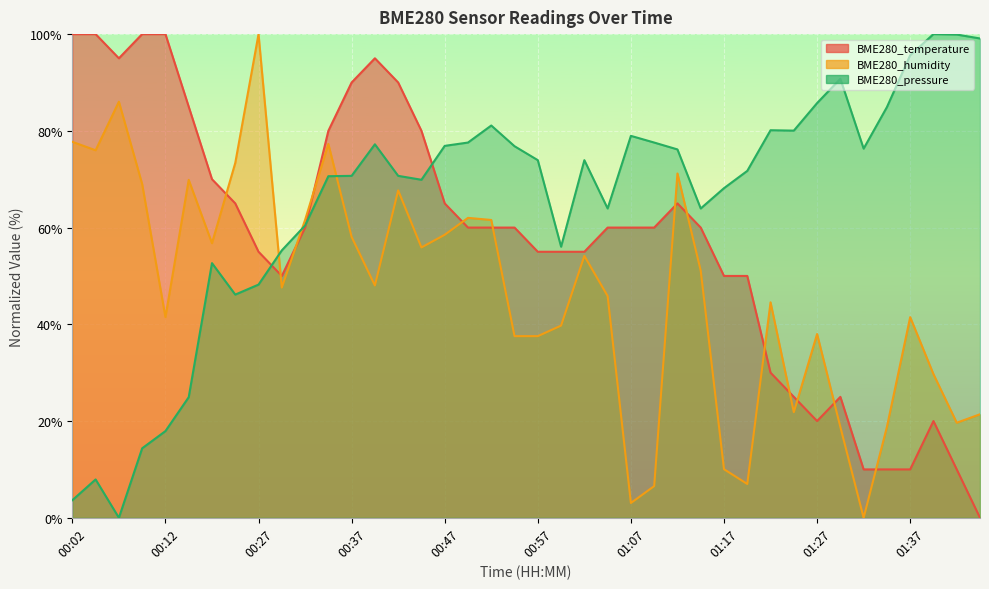

Where does the BME280_temperature series first go above 60?

00:02